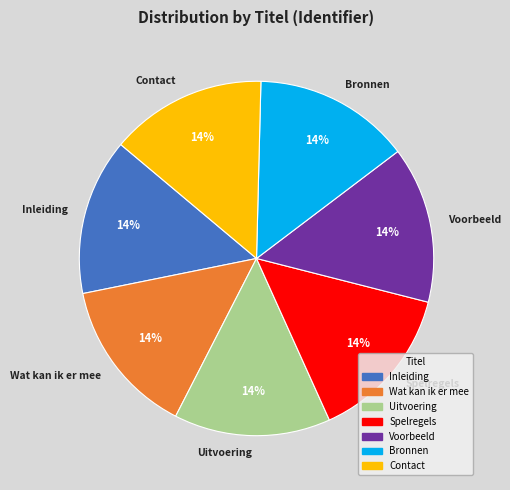

To the nearest percent, what portion does Bronnen represent?

14%